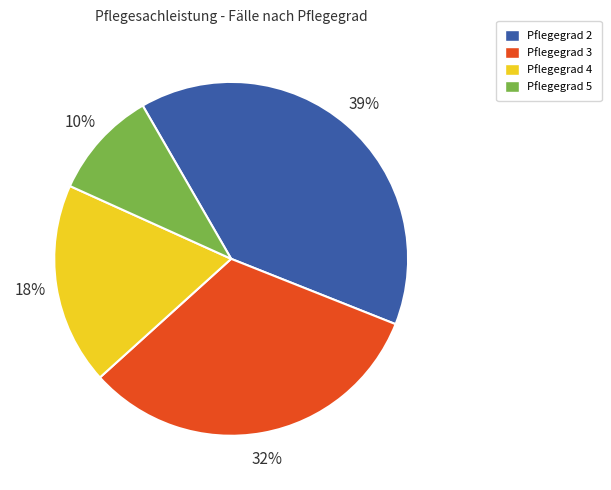

To the nearest percent, what is the average slice percentage?

25%